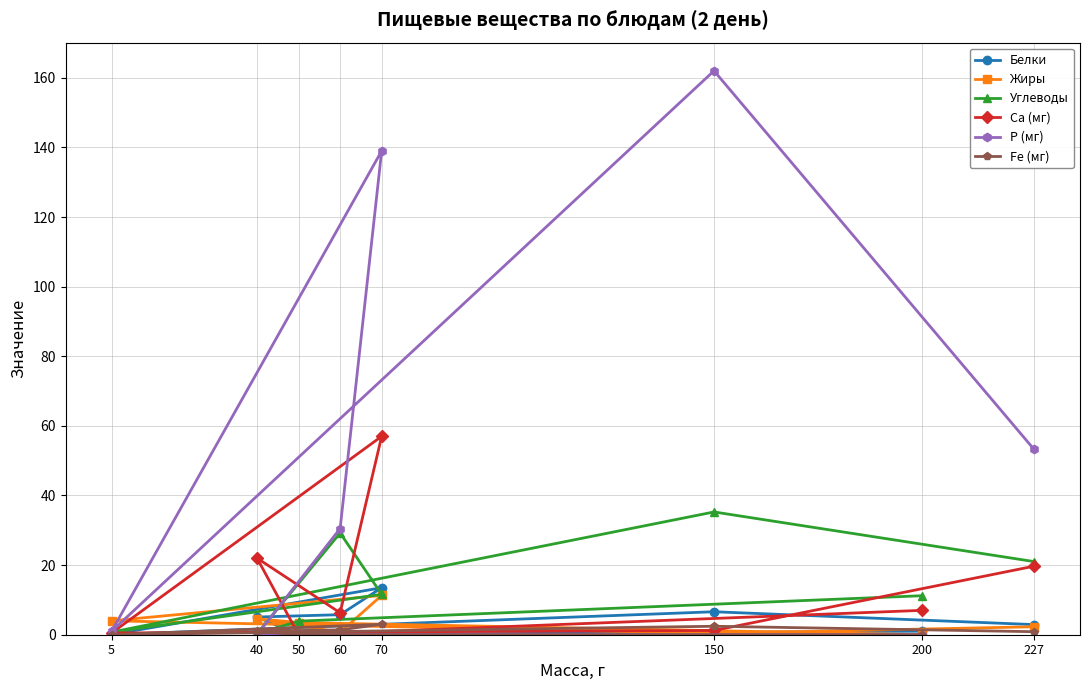

At which label is Р (мг) closest to 81?

227